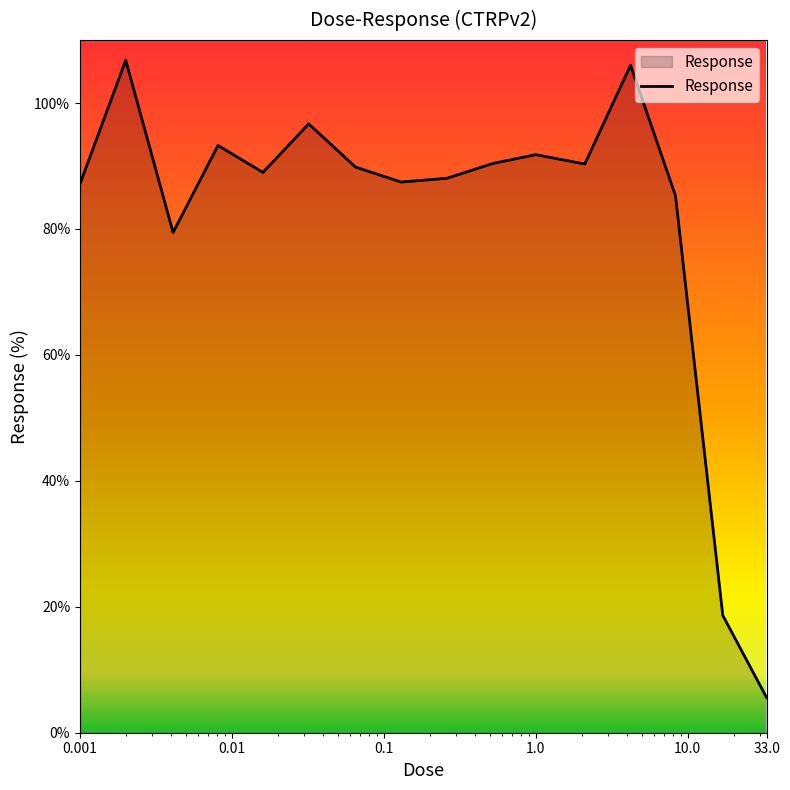

What is the maximum value shown in the chart?

106.8